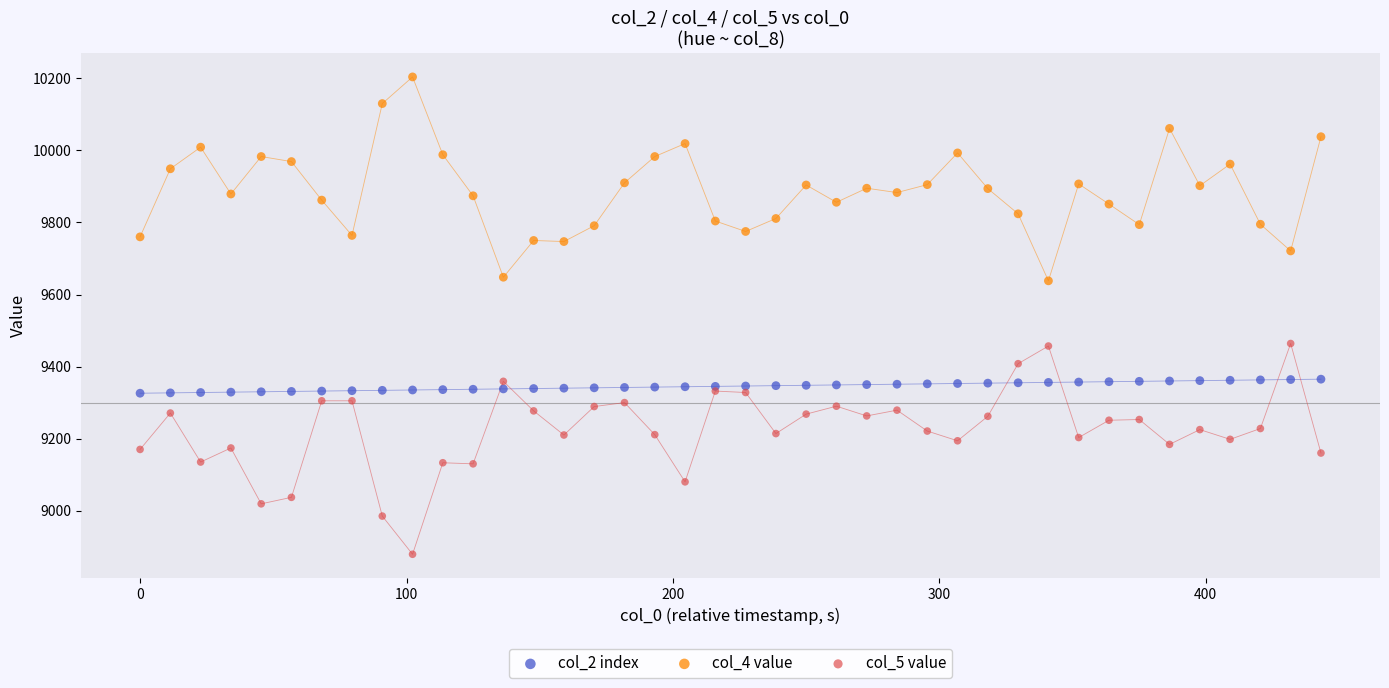

Which series reaches the maximum Y coordinate?

col_4 value